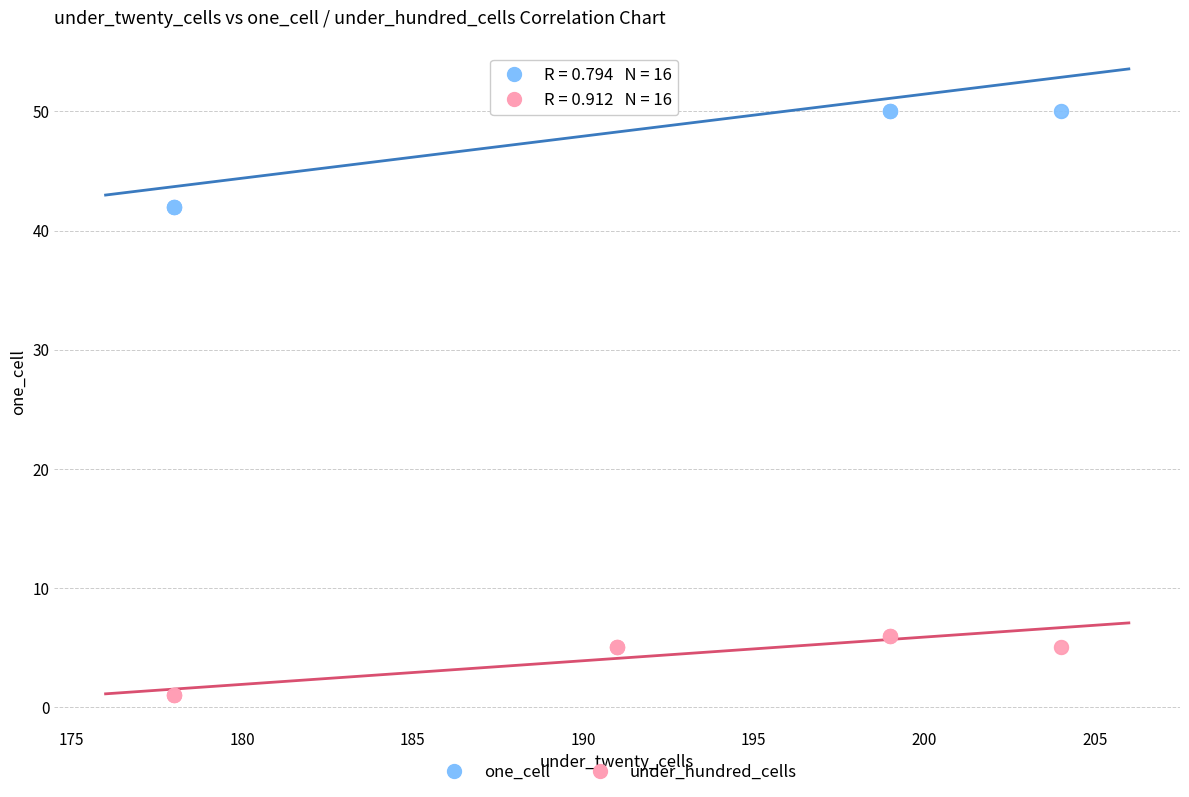

Which series reaches the minimum Y coordinate?

under_hundred_cells